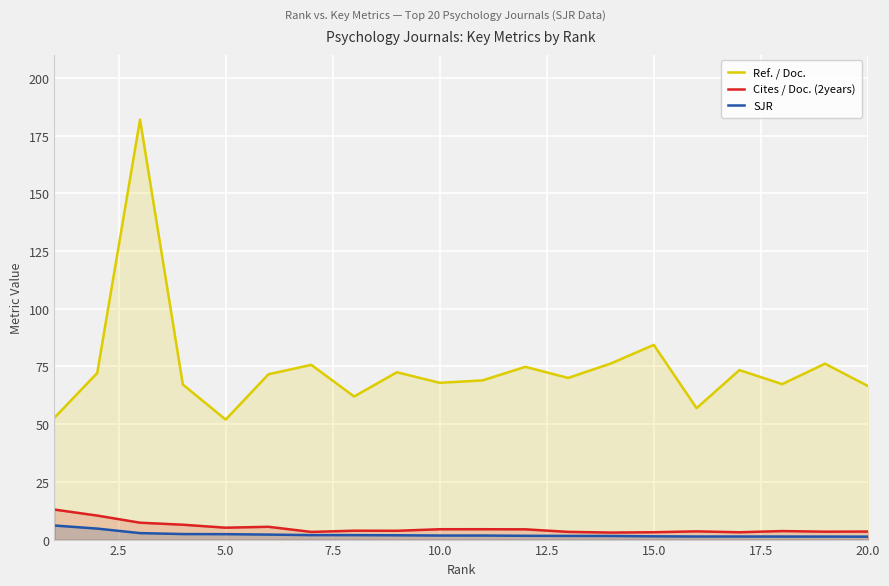

At which label is Ref. / Doc. closest to 116?

15.0